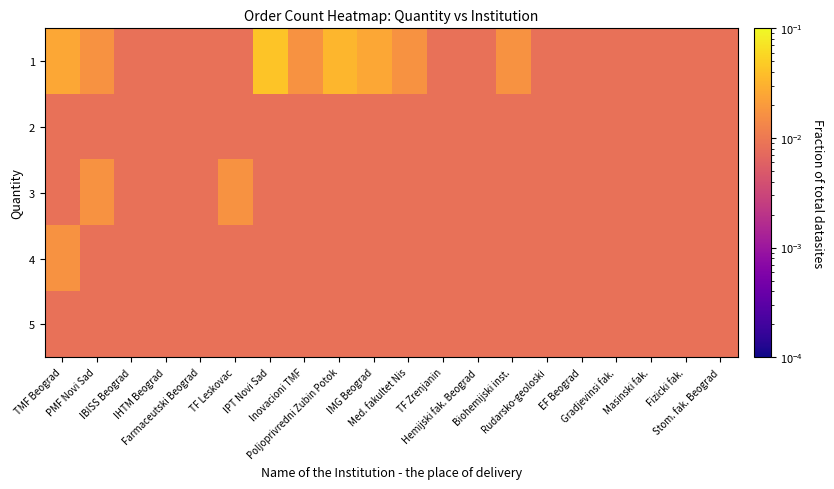

Which series has the widest spread of values?

1